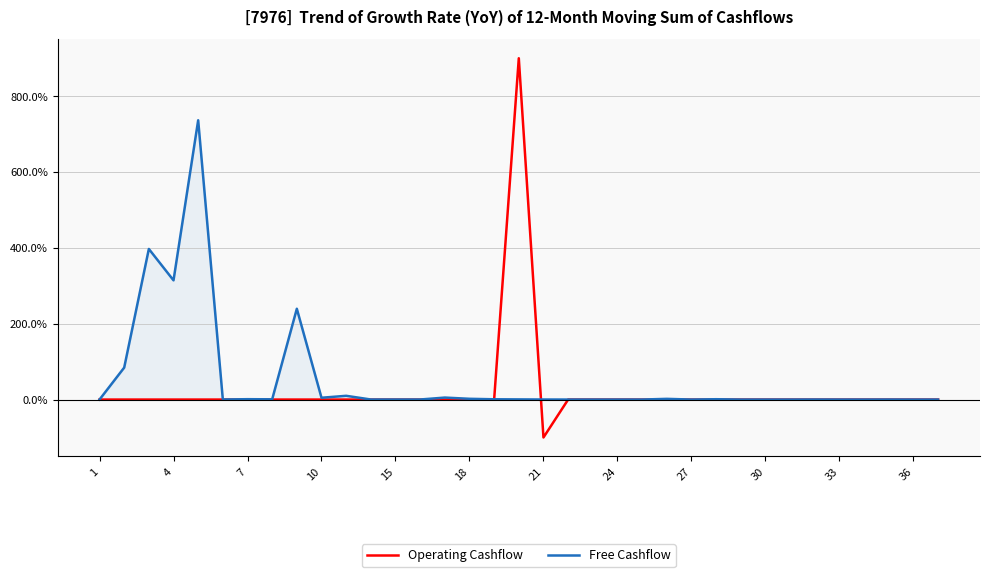

Rank the series by their maximum value, from lowest to highest.

Free Cashflow, Operating Cashflow